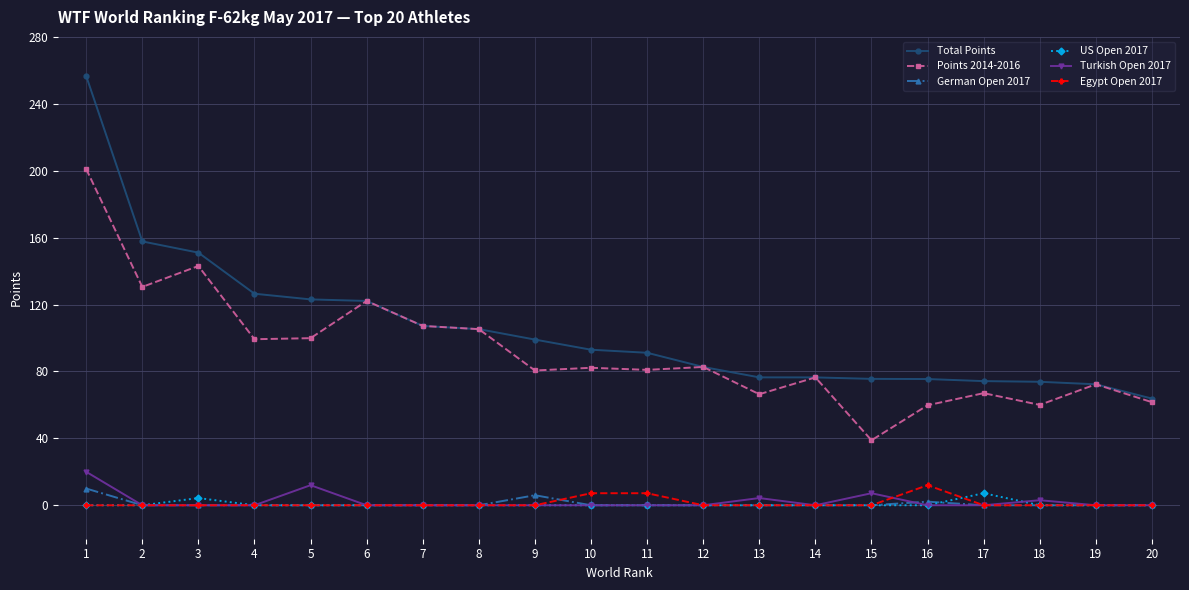

The Egypt Open 2017 series shows 7.2 at 10. True or false?

True